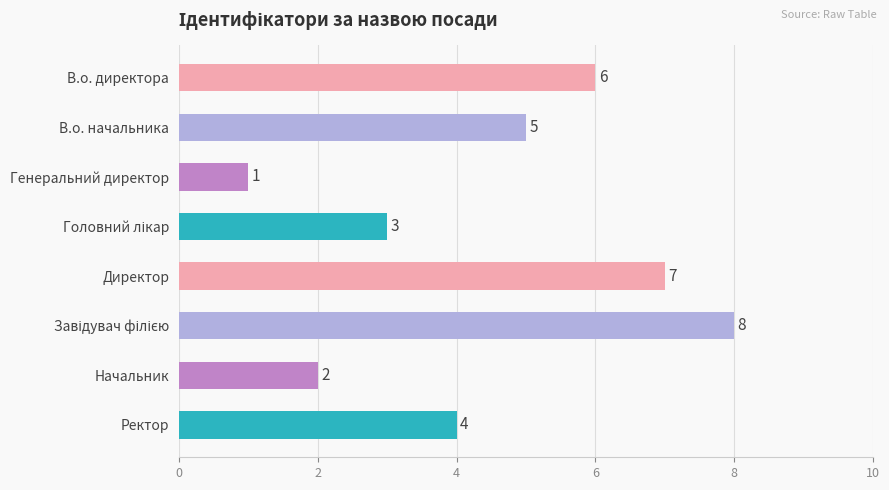

What is the difference between the maximum and minimum values?

7